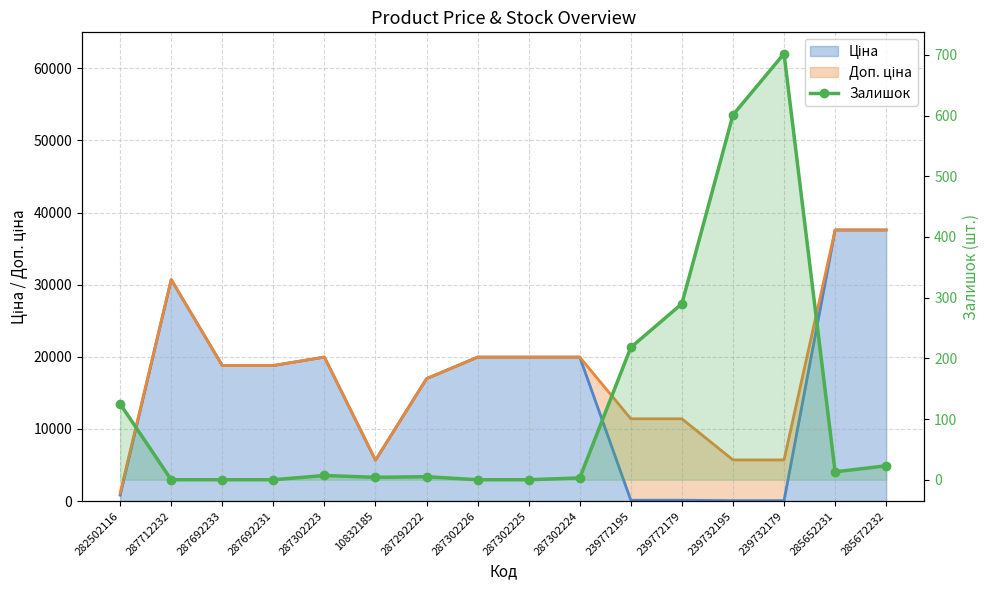

Where does the data first go above 7?

282502116